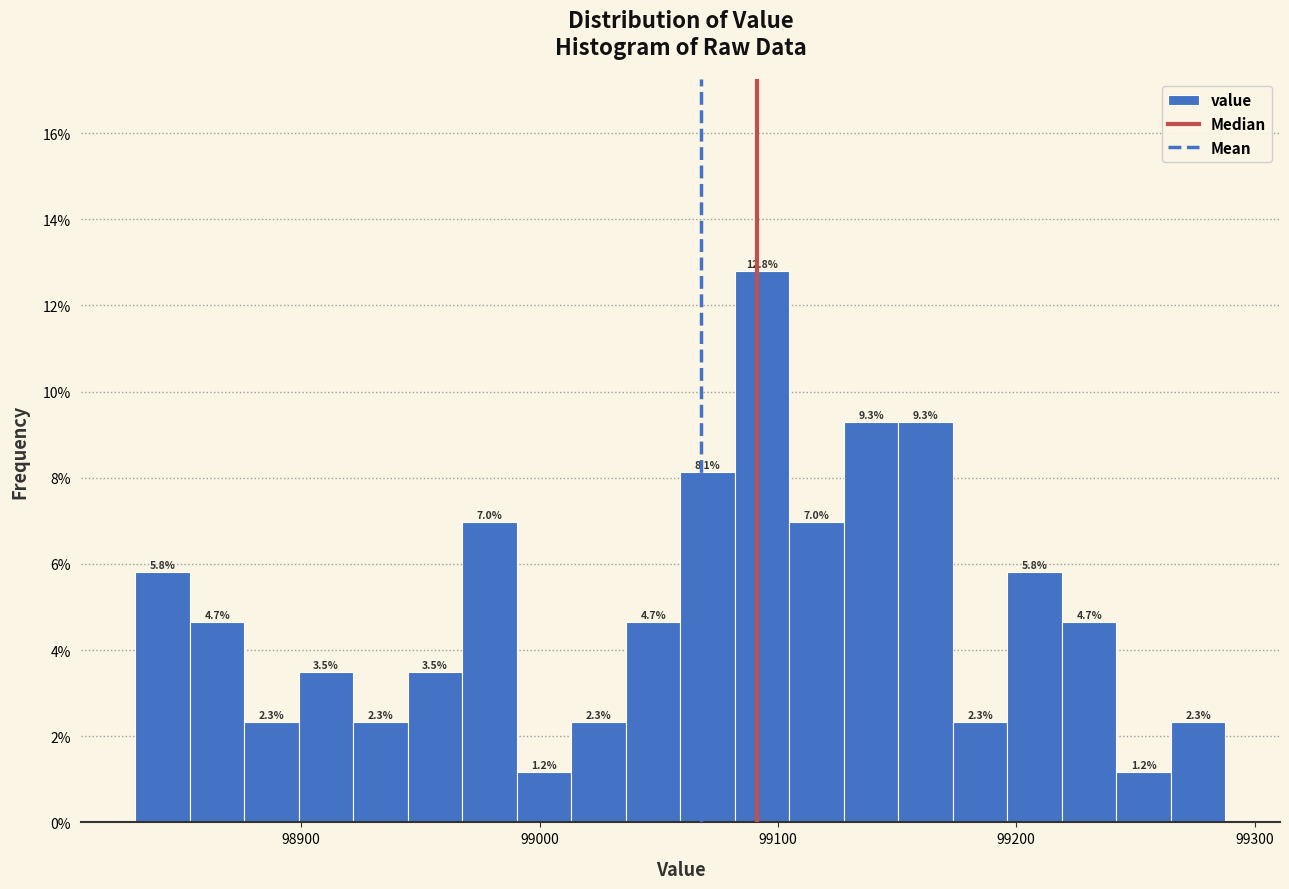

Read against the x-axis, roughly where is the centre of the tallest bar?

99090